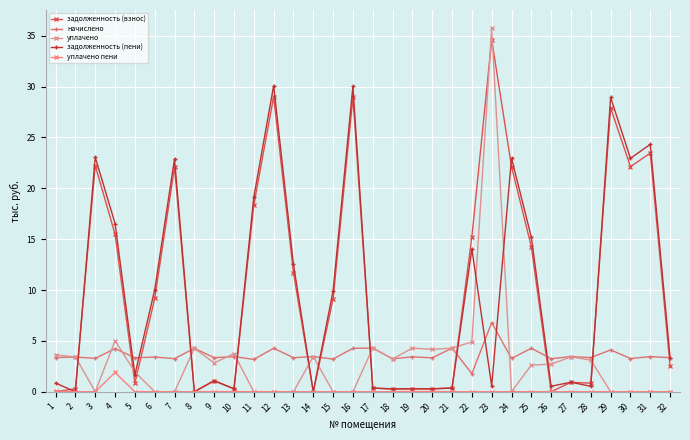

How many intersections are there between задолженность (пени) and уплачено?

13